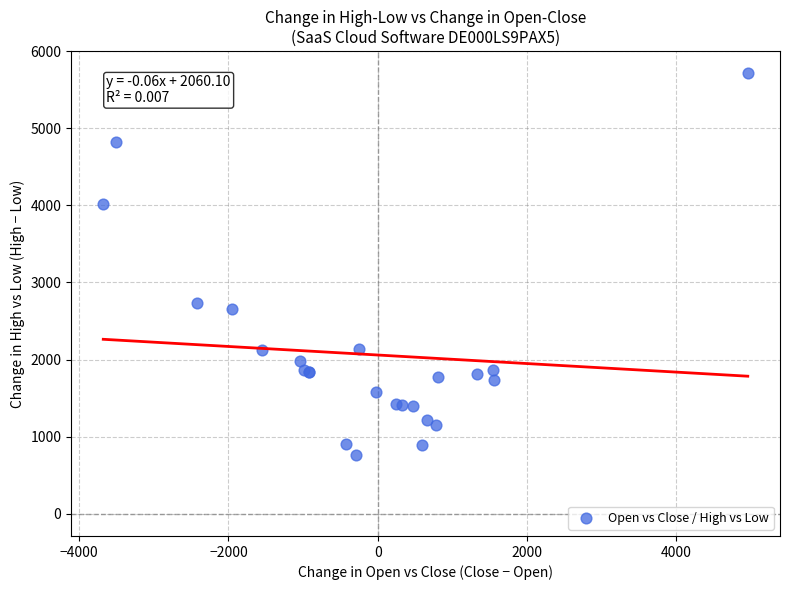

What Y value in the scatter plot is closest to 3240?

2731